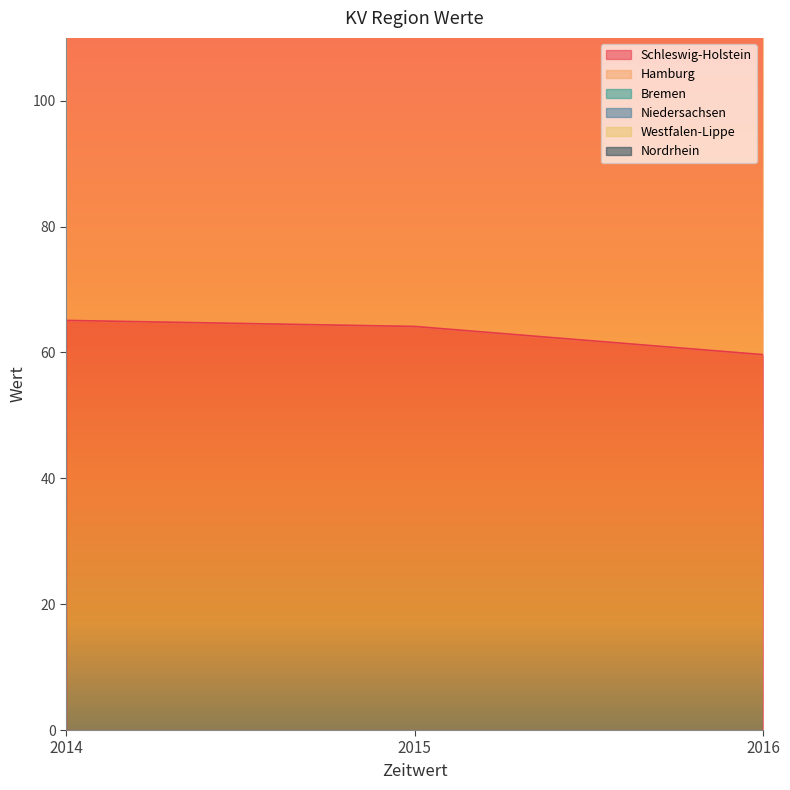

Reading left to right, transcribe all the data shown in this chart.

Schleswig-Holstein: 65.1	64.1	59.7
Hamburg: 141.7	135.0	125.2
Niedersachsen: 346.2	335.3	312.0